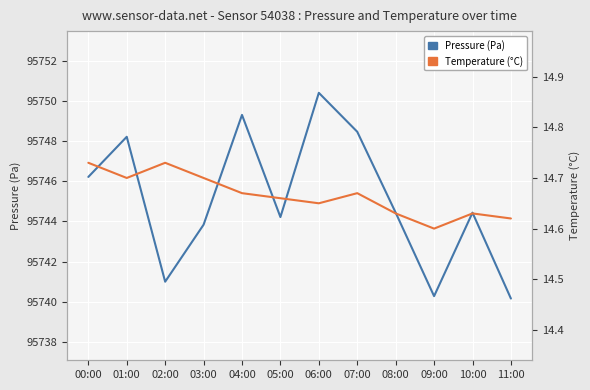

List the series in order of their overall mean, highest first.

Pressure (Pa), Temperature (°C)